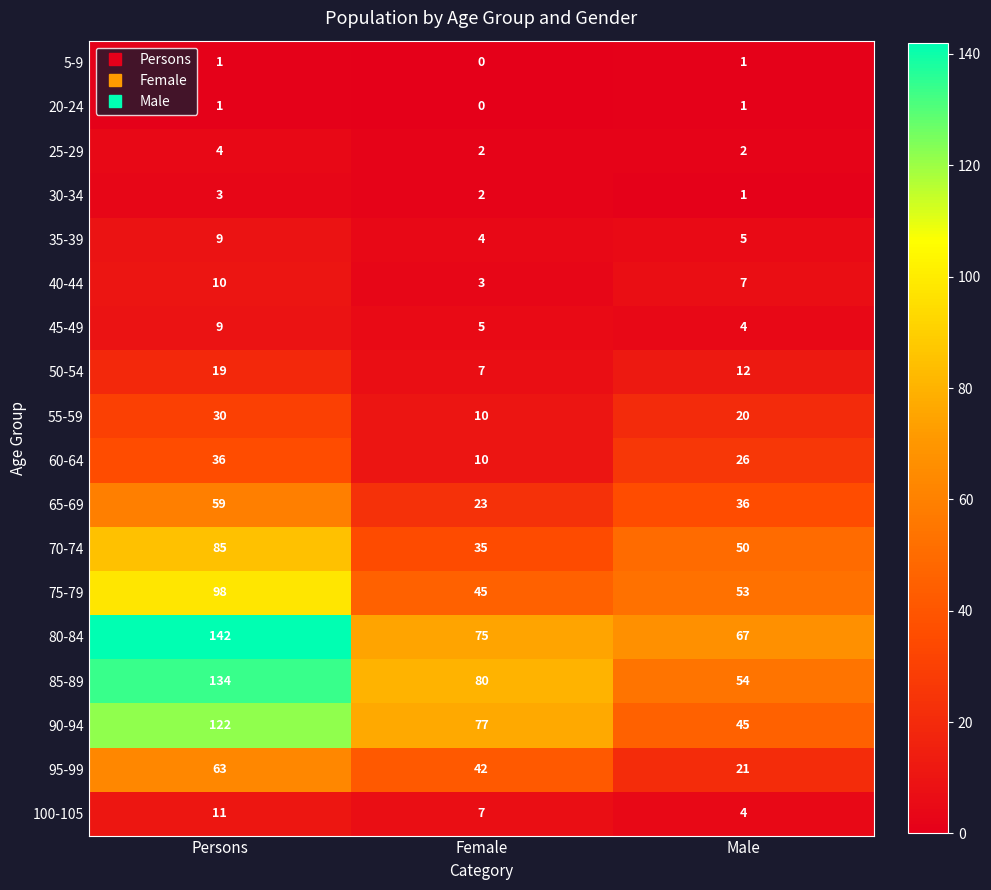

At which category does the chart reach its minimum across all series?

Female